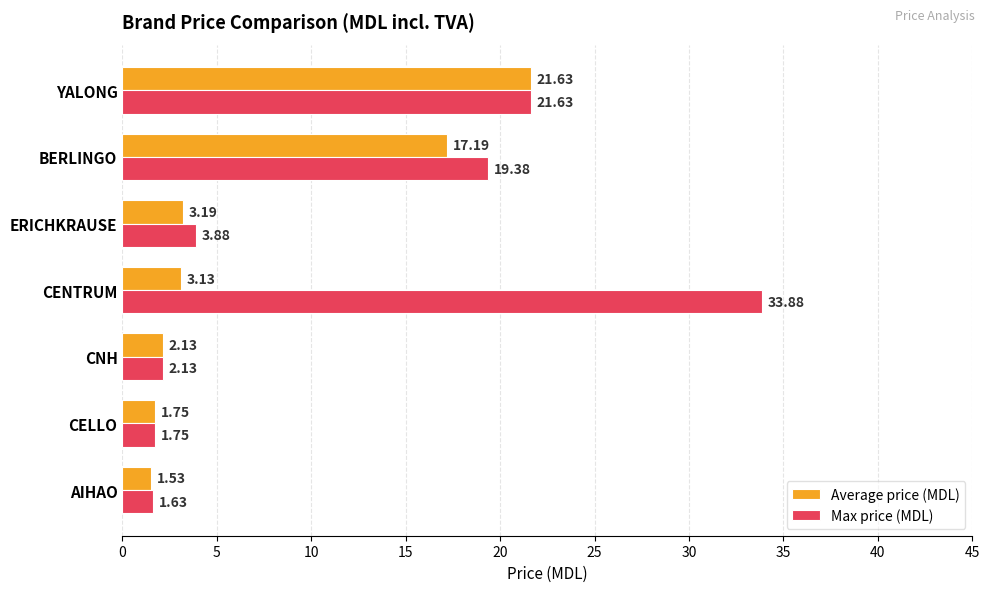

At which category is the sum across all series the highest?

YALONG